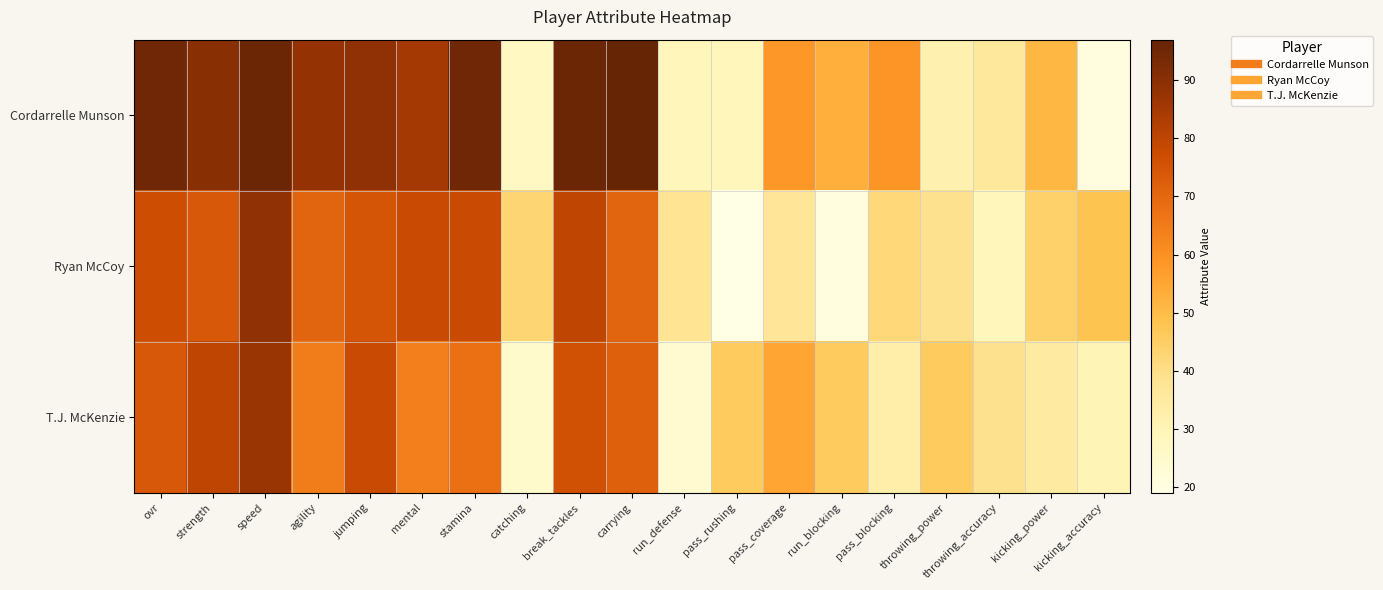

Reading right to left, extract all data points from this chart.

Cordarrelle Munson: kicking_accuracy=21	kicking_power=51	throwing_accuracy=36	throwing_power=32	pass_blocking=59	run_blocking=53	pass_coverage=58	pass_rushing=29	run_defense=29	carrying=97	break_tackles=96	catching=27	stamina=95	mental=85	jumping=89	agility=88	speed=96	strength=90	ovr=95
Ryan McCoy: kicking_accuracy=48	kicking_power=44	throwing_accuracy=29	throwing_power=39	pass_blocking=42	run_blocking=21	pass_coverage=37	pass_rushing=19	run_defense=38	carrying=71	break_tackles=80	catching=43	stamina=78	mental=78	jumping=75	agility=71	speed=89	strength=74	ovr=77
T.J. McKenzie: kicking_accuracy=30	kicking_power=35	throwing_accuracy=39	throwing_power=46	pass_blocking=33	run_blocking=46	pass_coverage=55	pass_rushing=46	run_defense=24	carrying=72	break_tackles=76	catching=25	stamina=68	mental=64	jumping=78	agility=65	speed=87	strength=80	ovr=74